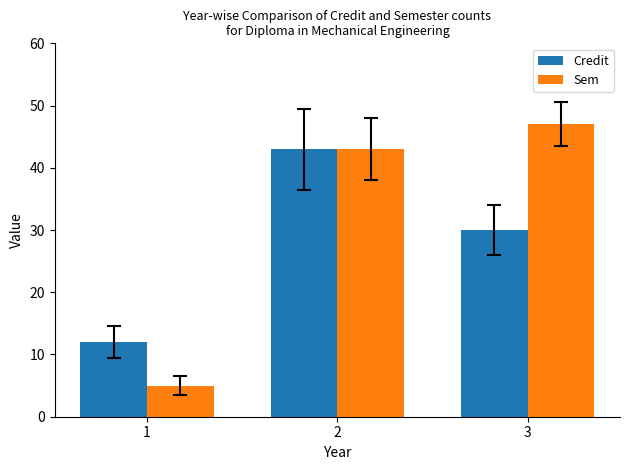

Is the value of Credit at 3 greater than the value of Sem at 1?

Yes